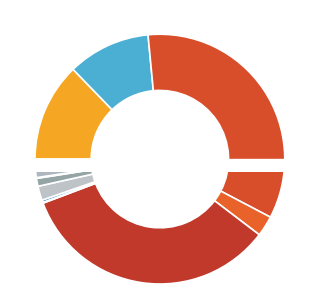

To the nearest percent, what portion does EARTH EXCAVATION represent?

13%